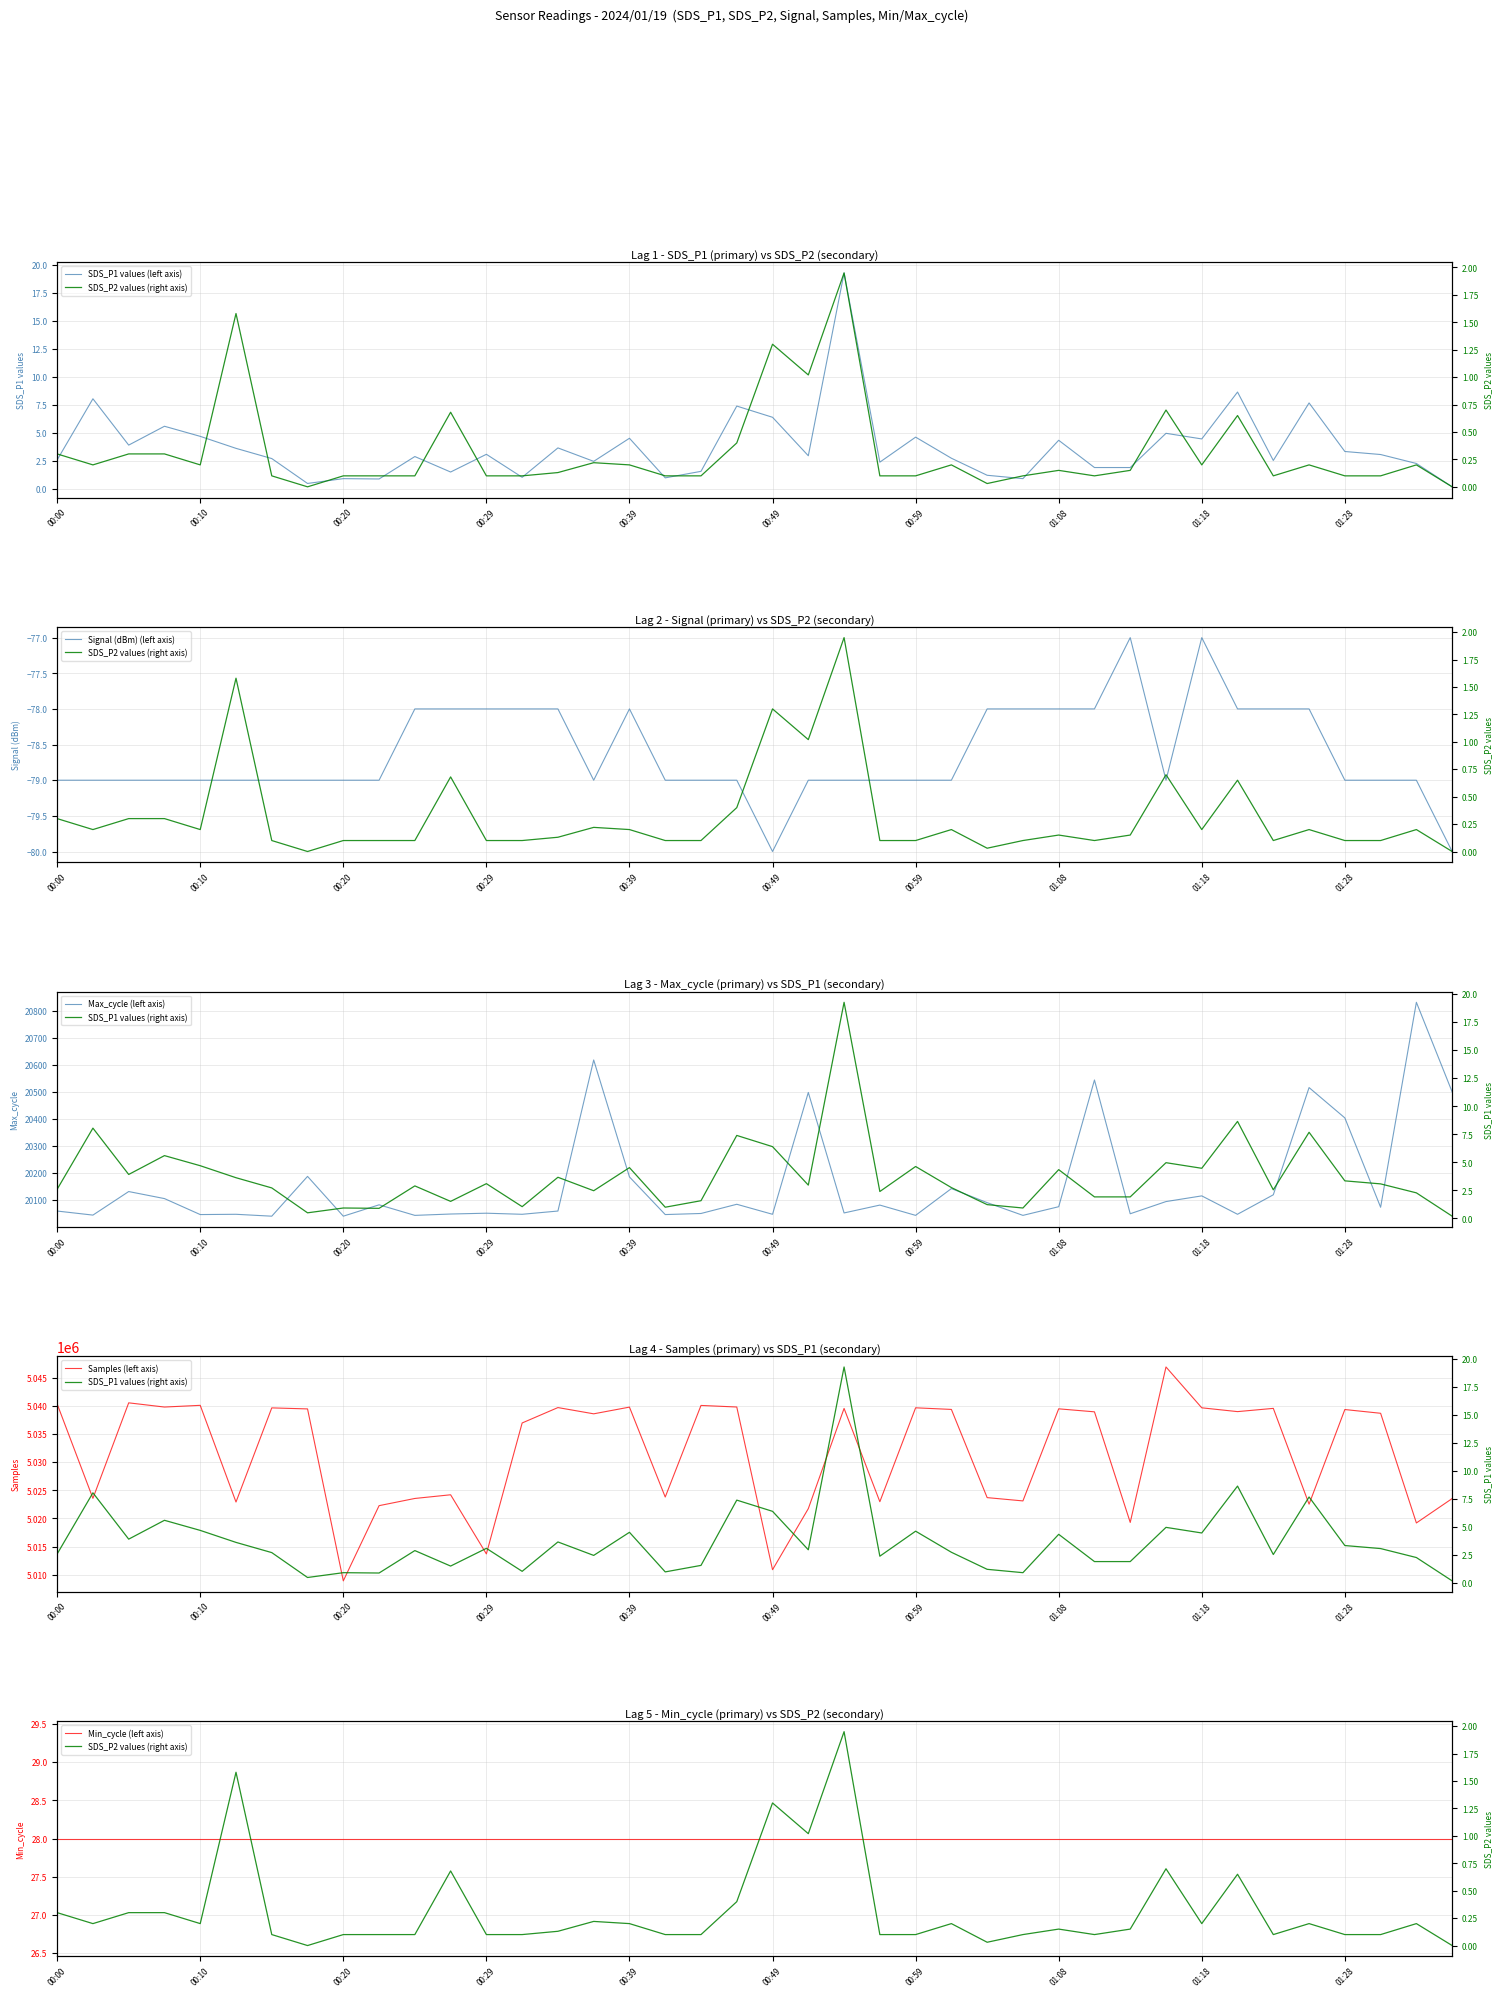

Which category has the lowest value in the SDS_P1 series?

01:35